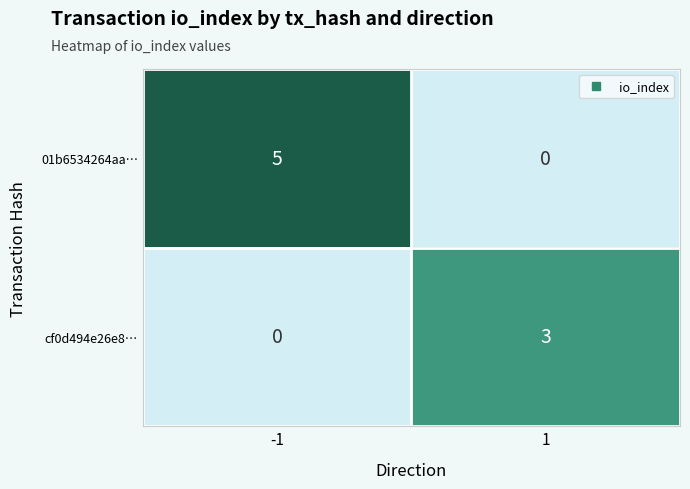

Rank the series by their average value, from lowest to highest.

cf0d494e26e8…, 01b6534264aa…